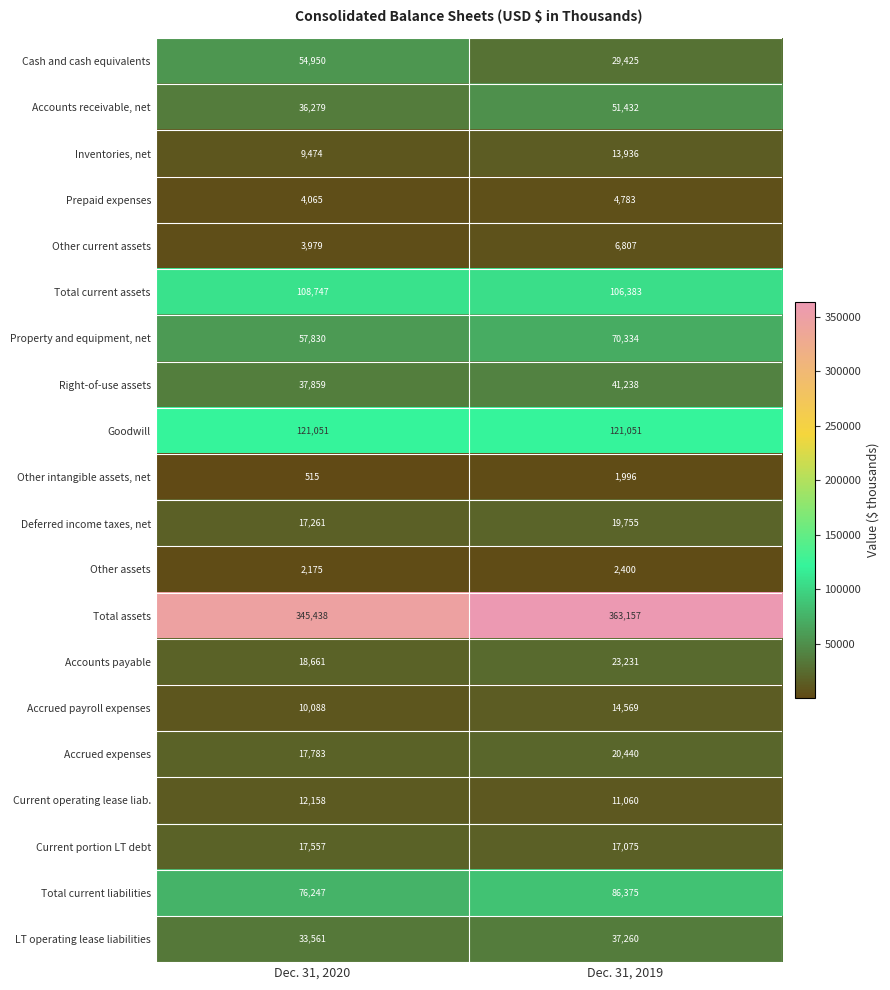

At how many categories does at least one series exceed 42726?

2